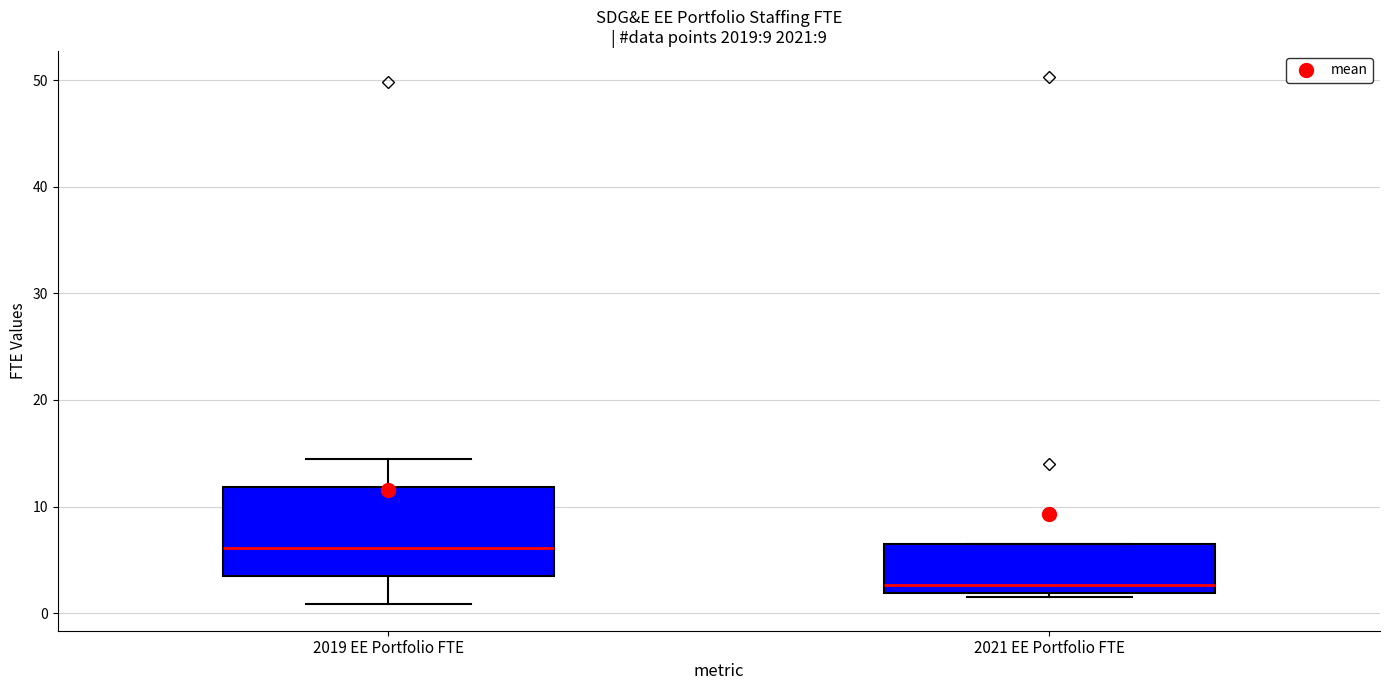

Reading left to right, read every box against the y-axis: the position of its median line, the range the box covers, and the ends of its whiskers. The values are not printed on the chart, so give them approximately, as read against the axis.

2019 EE Portfolio FTE: median 6, box 4 to 12, whiskers 1 to 14
2021 EE Portfolio FTE: median 3, box 2 to 7, whiskers 1 to 7